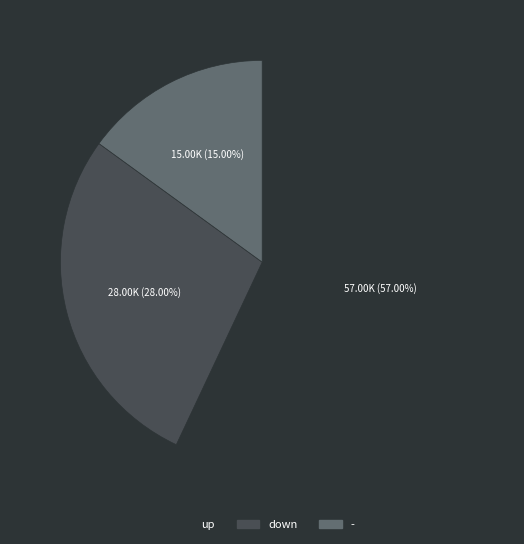

How many segments does this pie chart have?

3